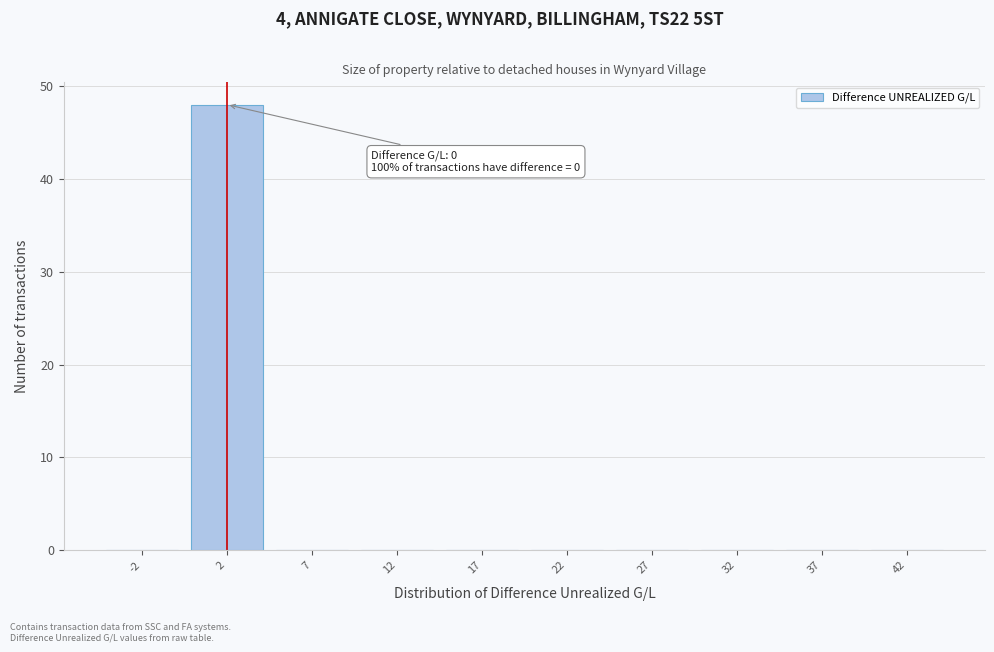

Over which range of the x-axis is the bar tallest?

0 to 5